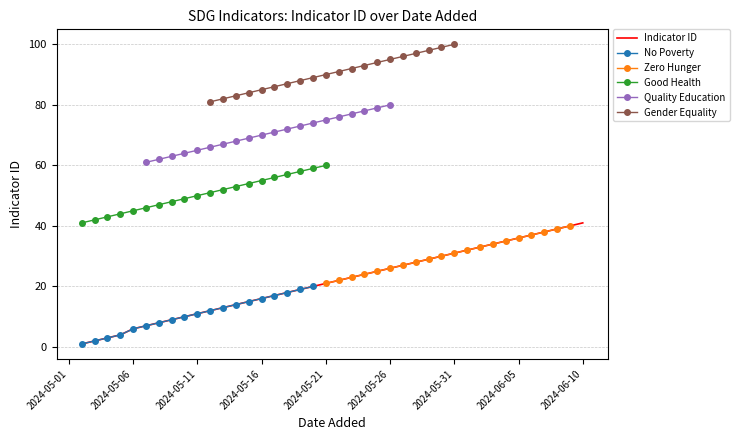

The value of Indicator ID at 2024-05-31 is 16. True or false?

False